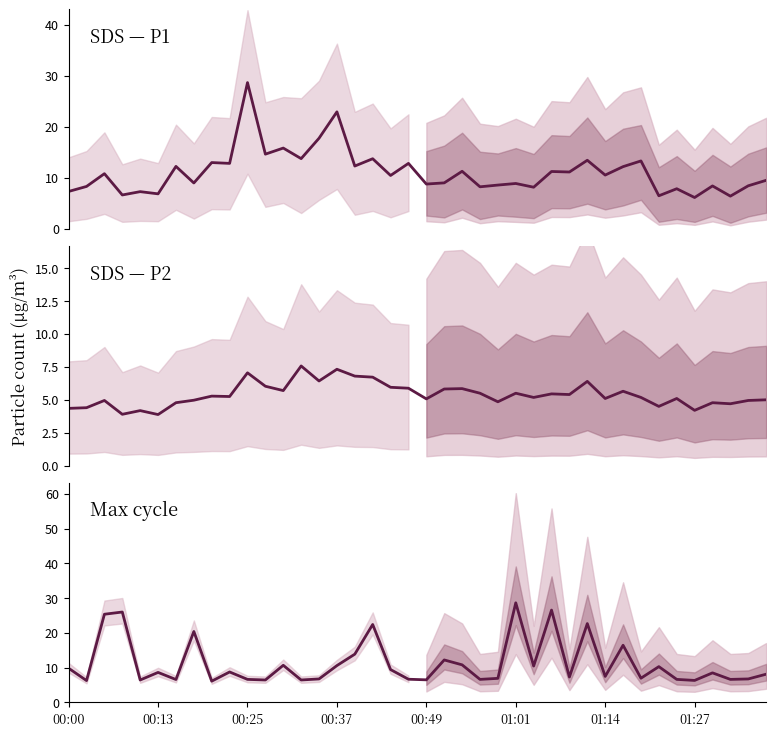

True or false: SDS_P2 and SDS_P1 cross at least once.

False